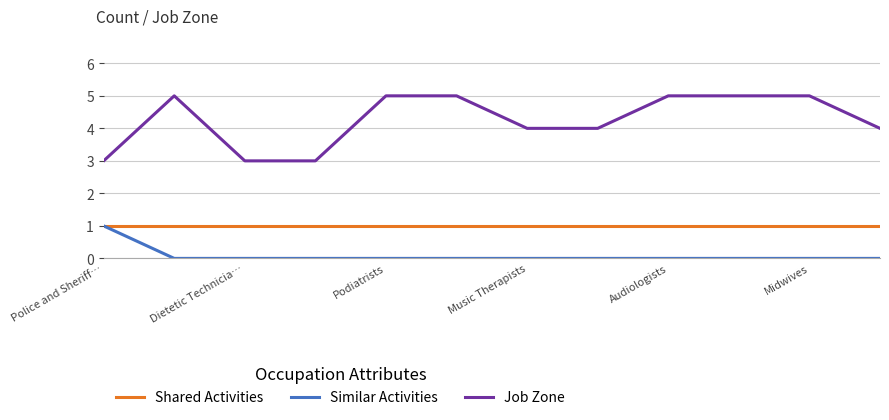

What is the maximum value shown in the chart?

5